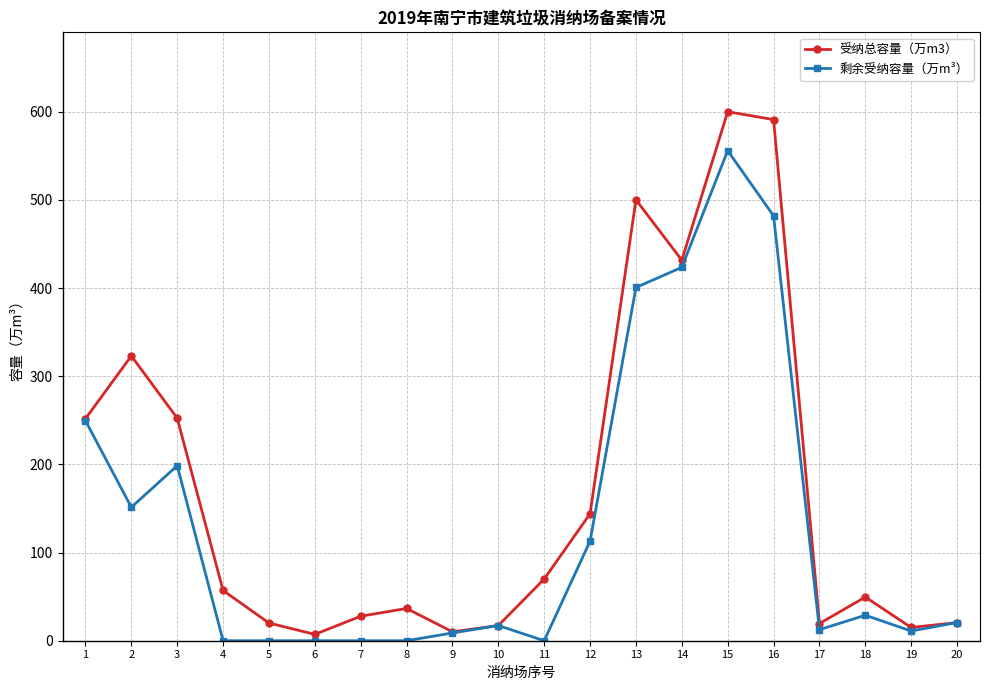

The value of 剩余受纳容量（万m³） at 8 is 0.0. True or false?

True